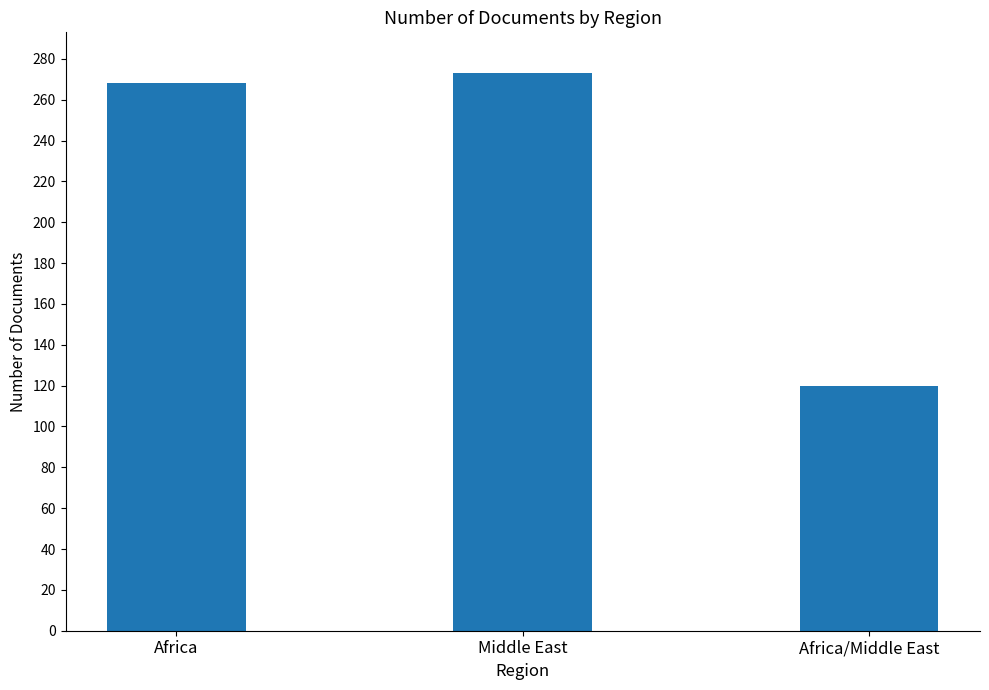

What is the value of the 2nd bar from the left?

273